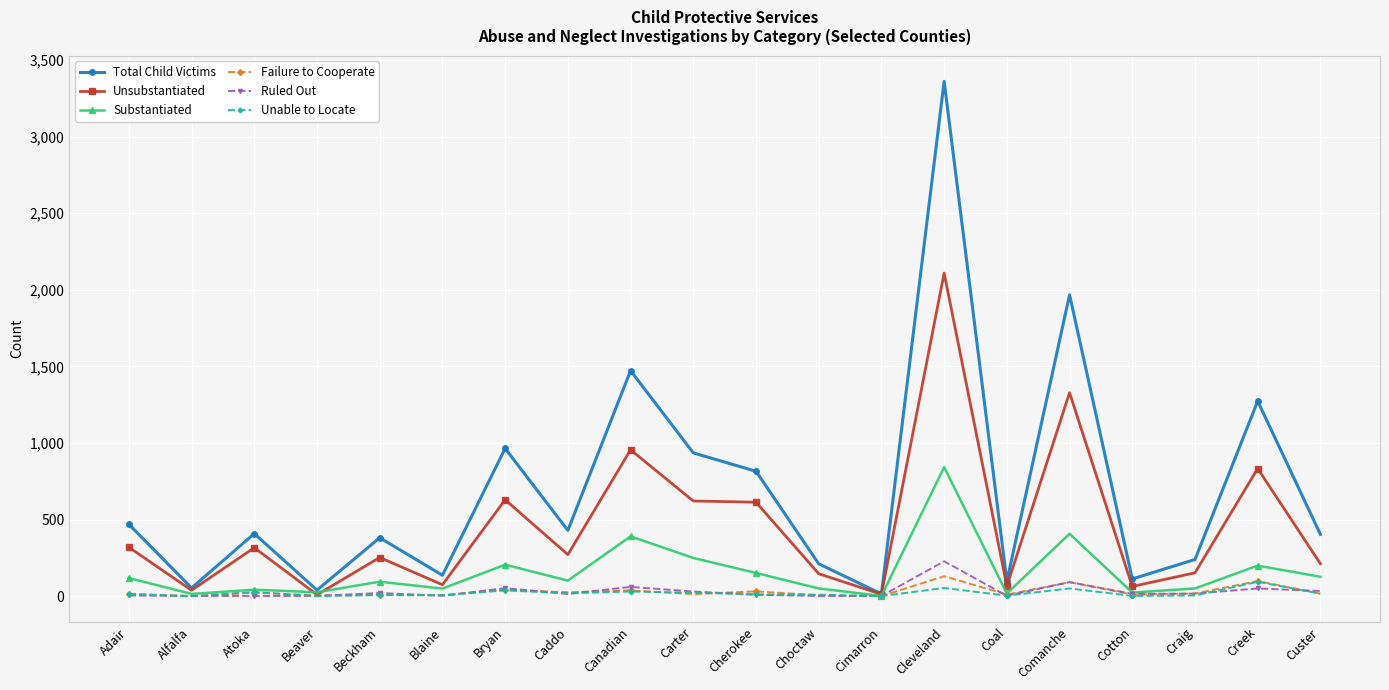

What position from the left is Beaver?

4